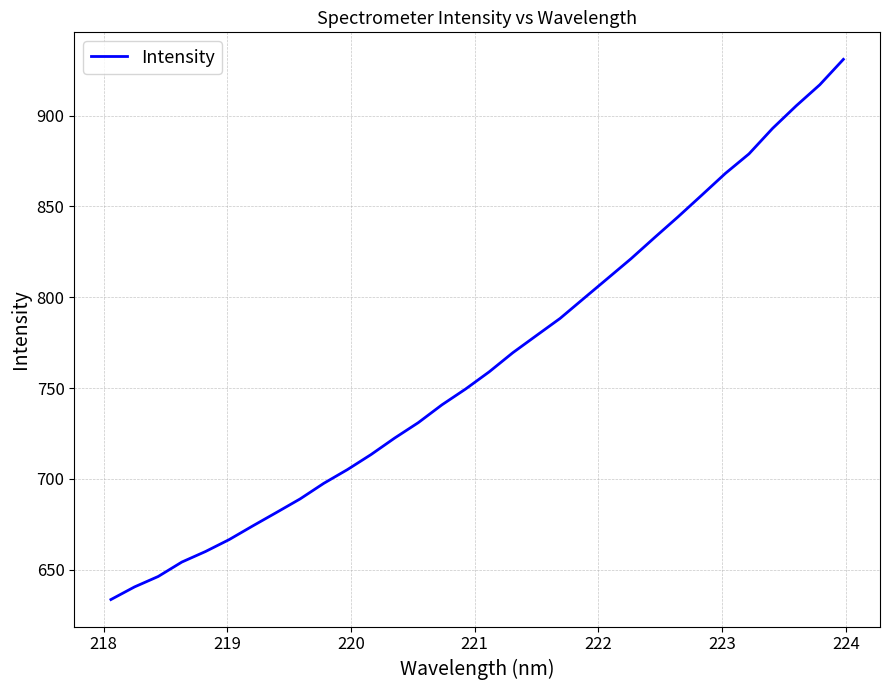

How many lines are shown in the chart?

1